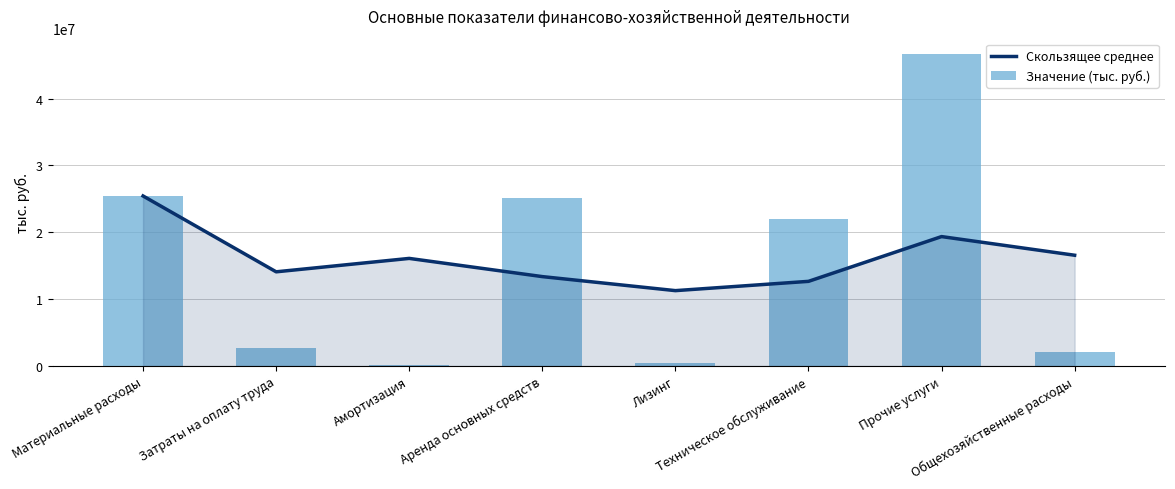

Rank the categories by Скользящее среднее value from lowest to highest.

Лизинг, Техническое обслуживание, Аренда основных средств, Затраты на оплату труда, Амортизация, Общехозяйственные расходы, Прочие услуги, Материальные расходы